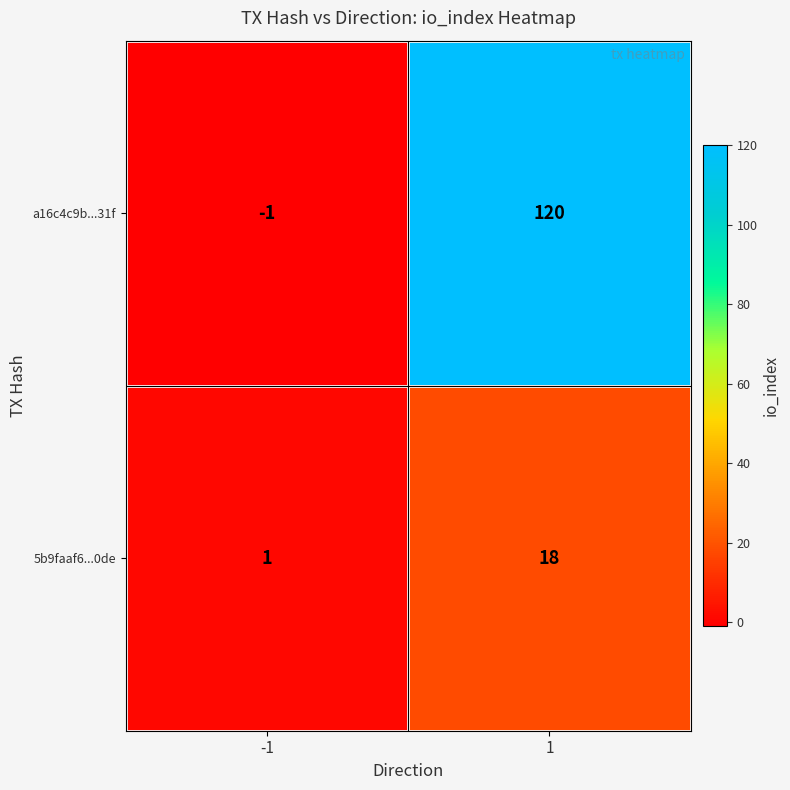

List the series in order of their peak value, highest first.

a16c4c9b...31f, 5b9faaf6...0de